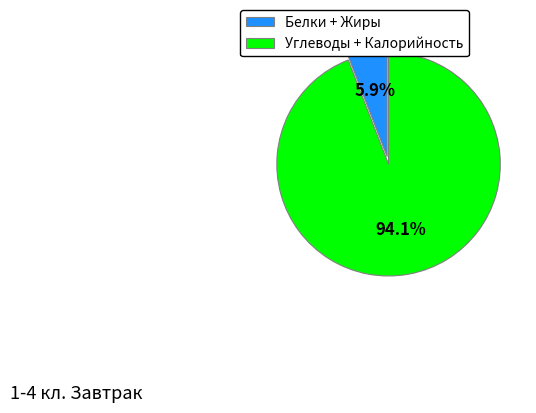

Is there a majority slice in this chart?

Yes